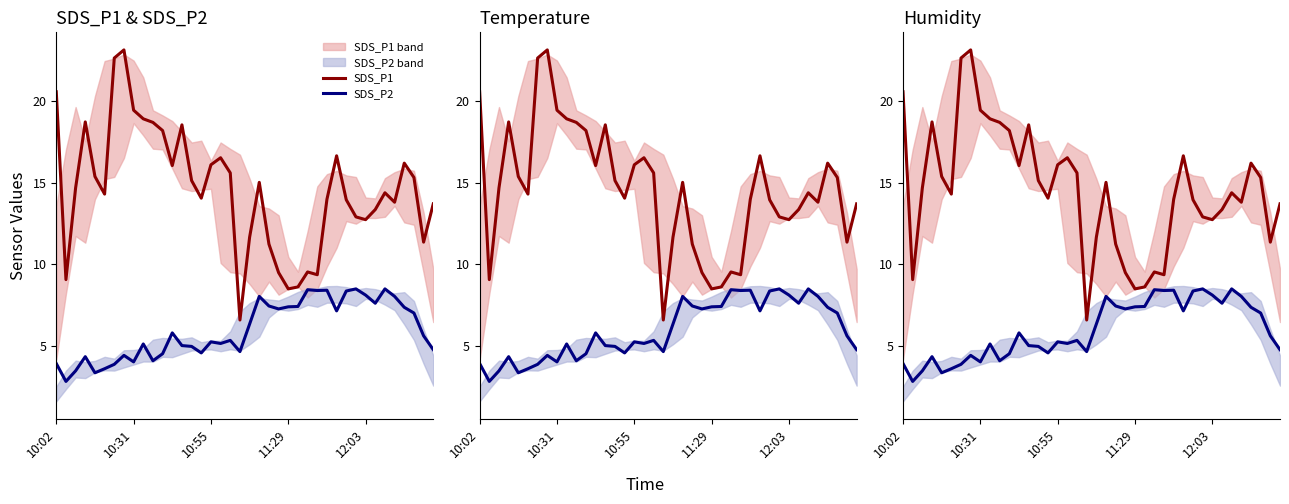

At which category is the sum across all series the highest?

7